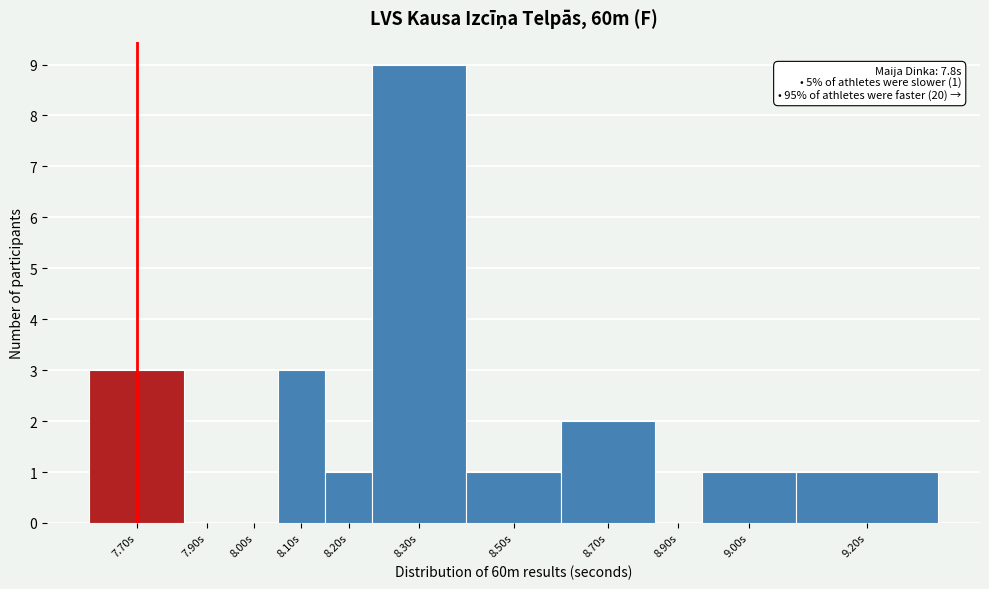

Reading left to right, list all the values displayed in this chart.

7.70s=3	7.90s=0	8.00s=0	8.10s=3	8.20s=1	8.30s=9	8.50s=1	8.70s=2	8.90s=0	9.00s=1	9.20s=1